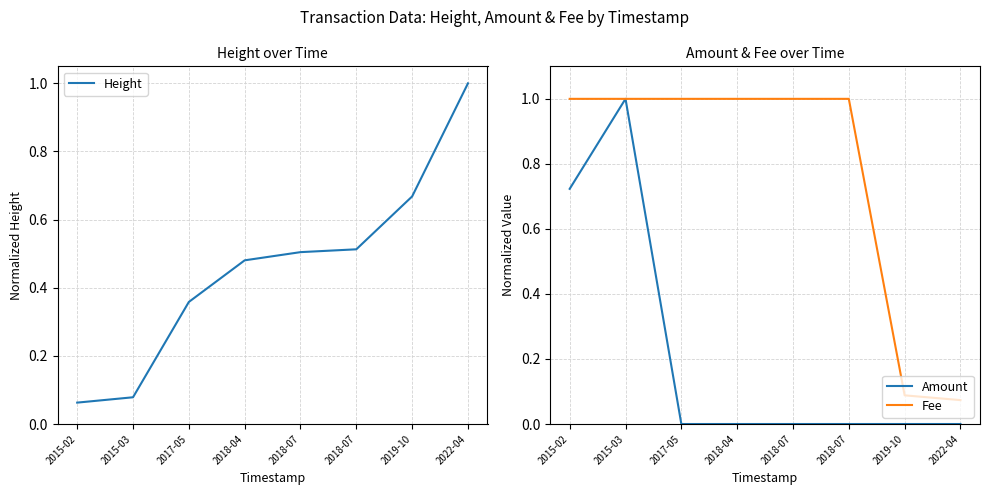

What is the difference between the maximum and minimum values in the Amount series?

1.0